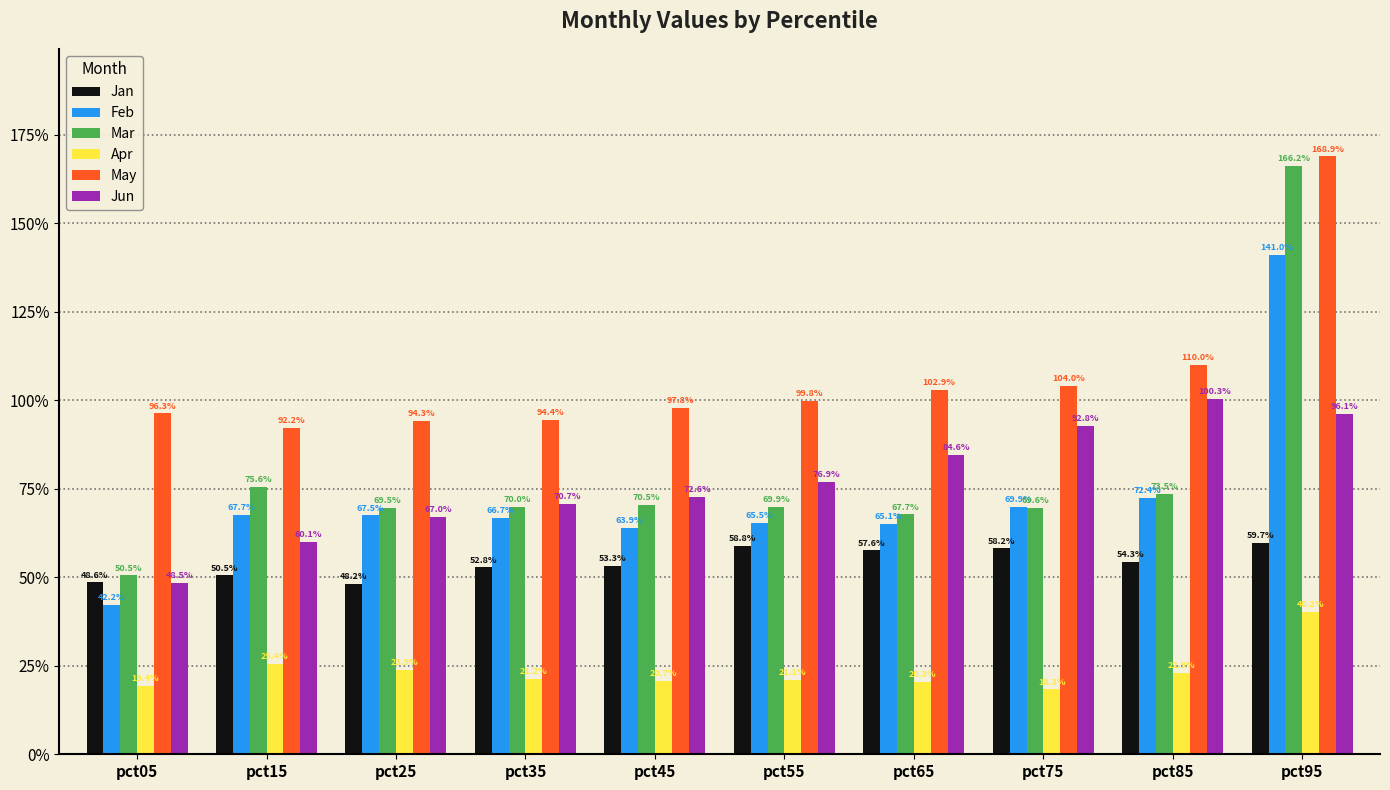

Are the bars grouped side by side (vs. stacked)?

Yes